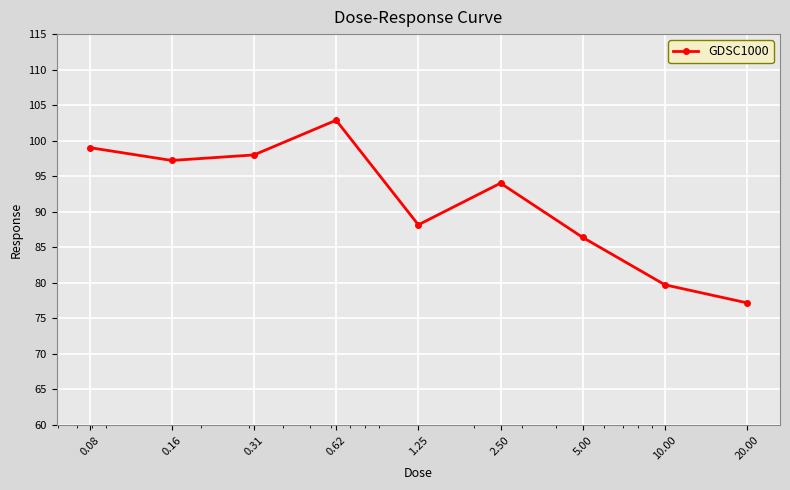

True or false: there are more than 2 points higher than both neighbors.

False